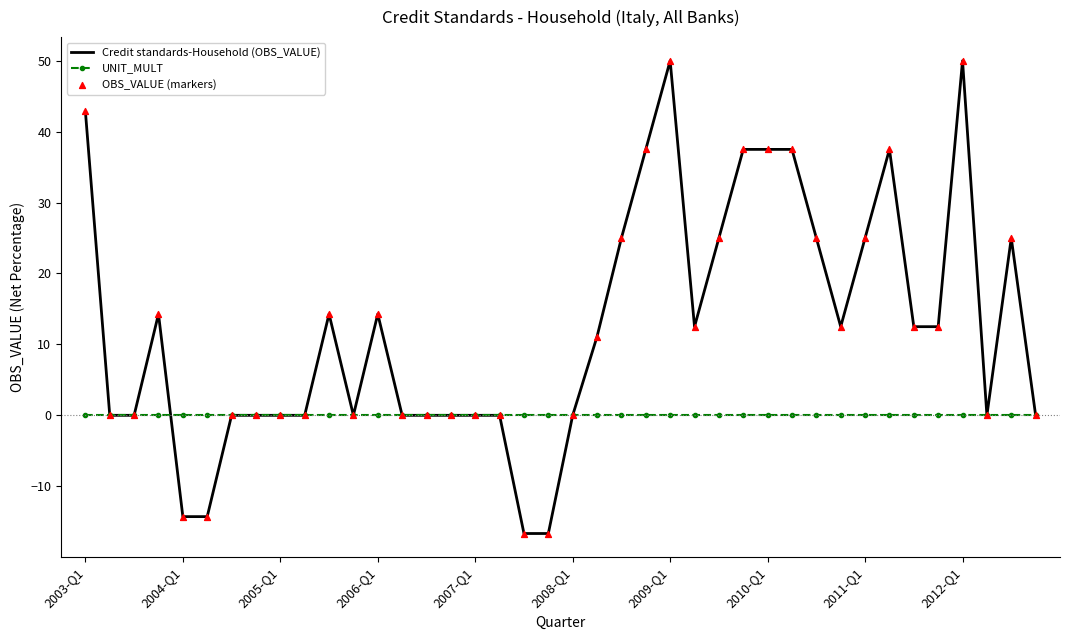

Which series has the largest total across all categories?

Credit standards-Household (OBS_VALUE)